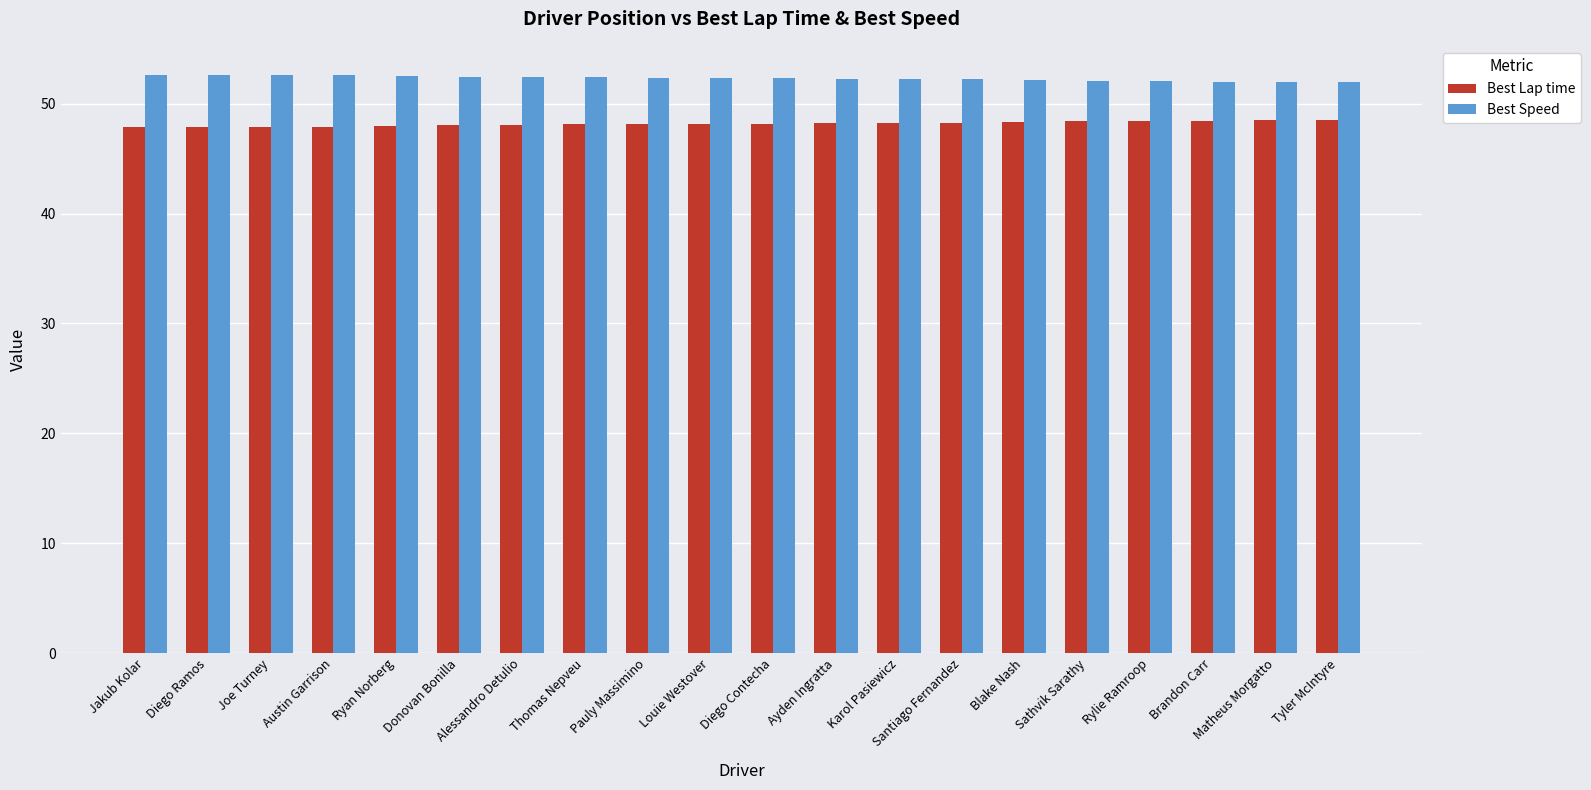

Rank the series at Rylie Ramroop from highest to lowest value.

Best Speed, Best Lap time